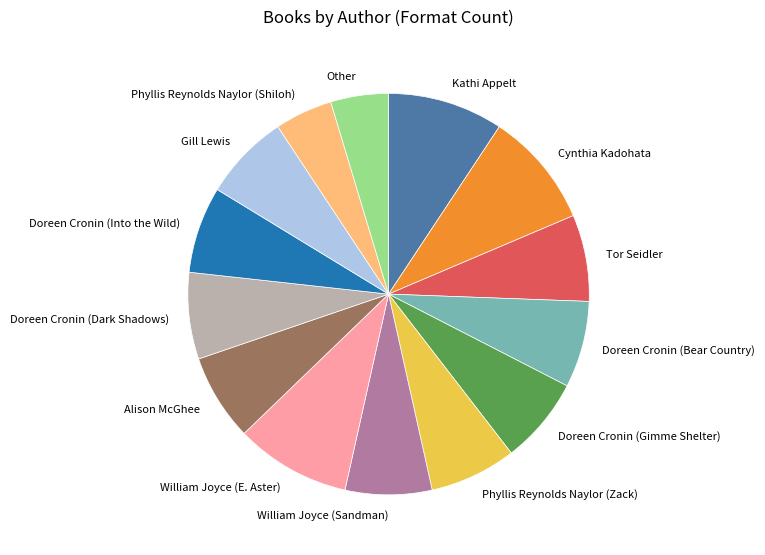

Is it true that Other is 19% of the pie?

False